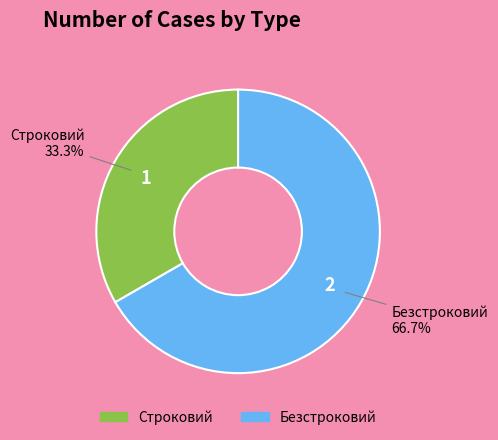

Is it true that Строковий is 23% of the pie?

False